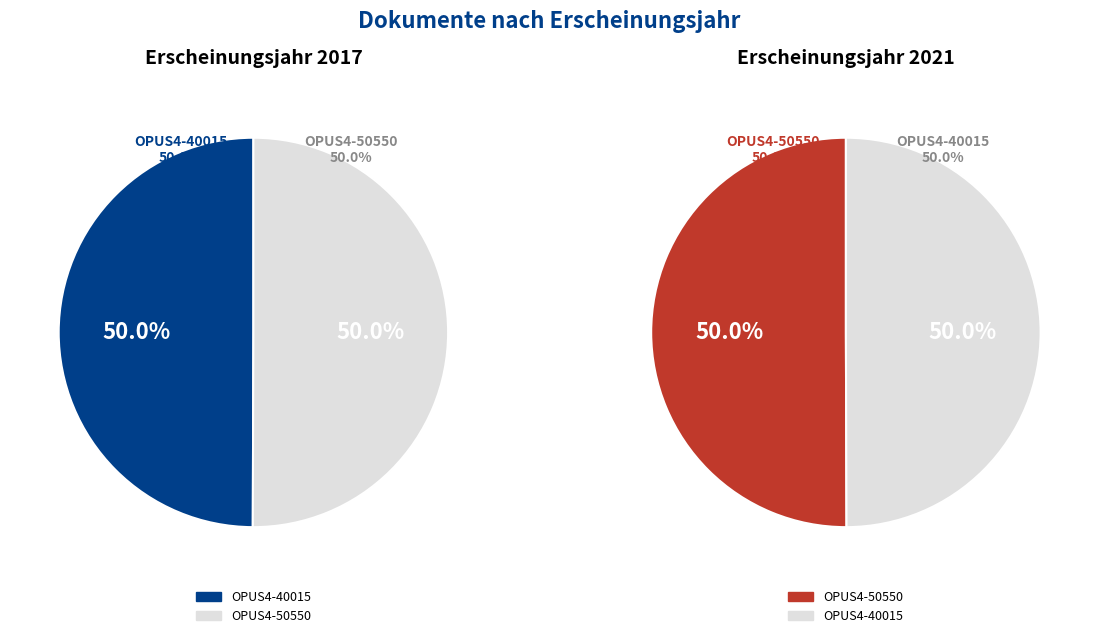

Rank the categories by value from lowest to highest.

OPUS4-40015, OPUS4-50550